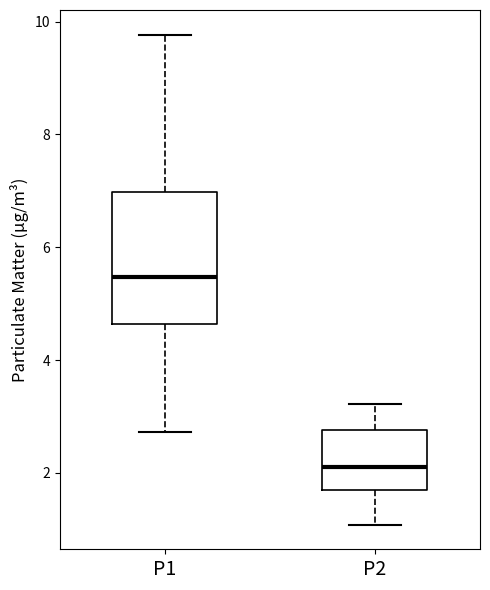

Which box's median line is the lowest?

P2